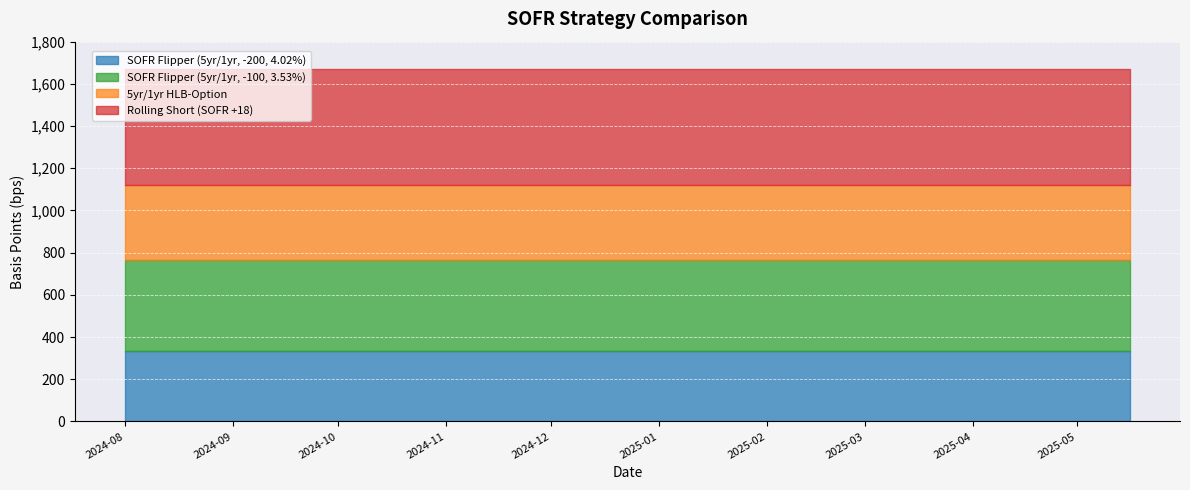

True or false: SOFR Flipper (5yr/1yr, -100, 3.53%) and SOFR Flipper (5yr/1yr, -200, 4.02%) intersect in this chart.

False